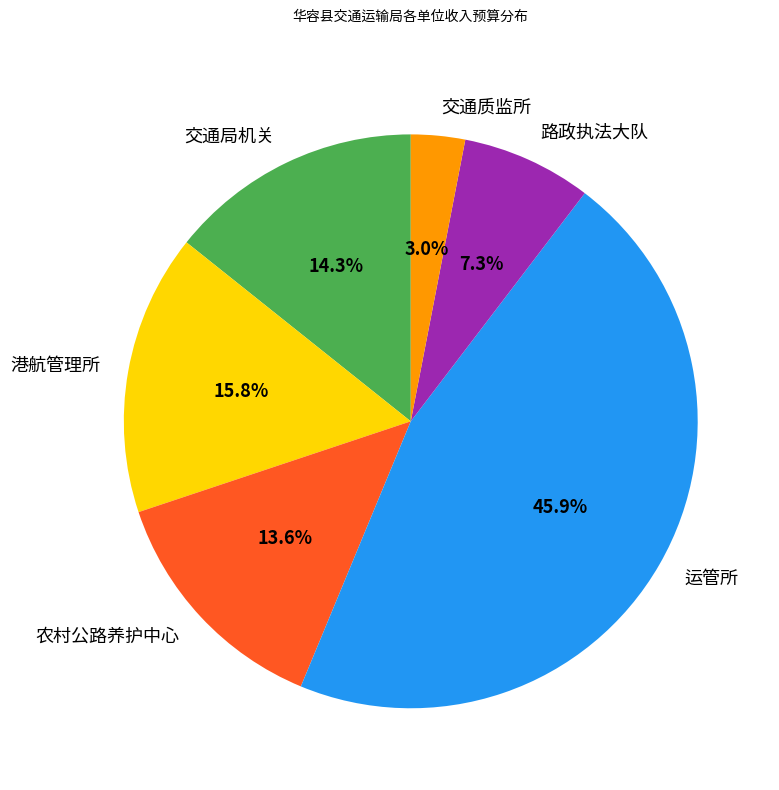

Count the number of slices in the pie.

6